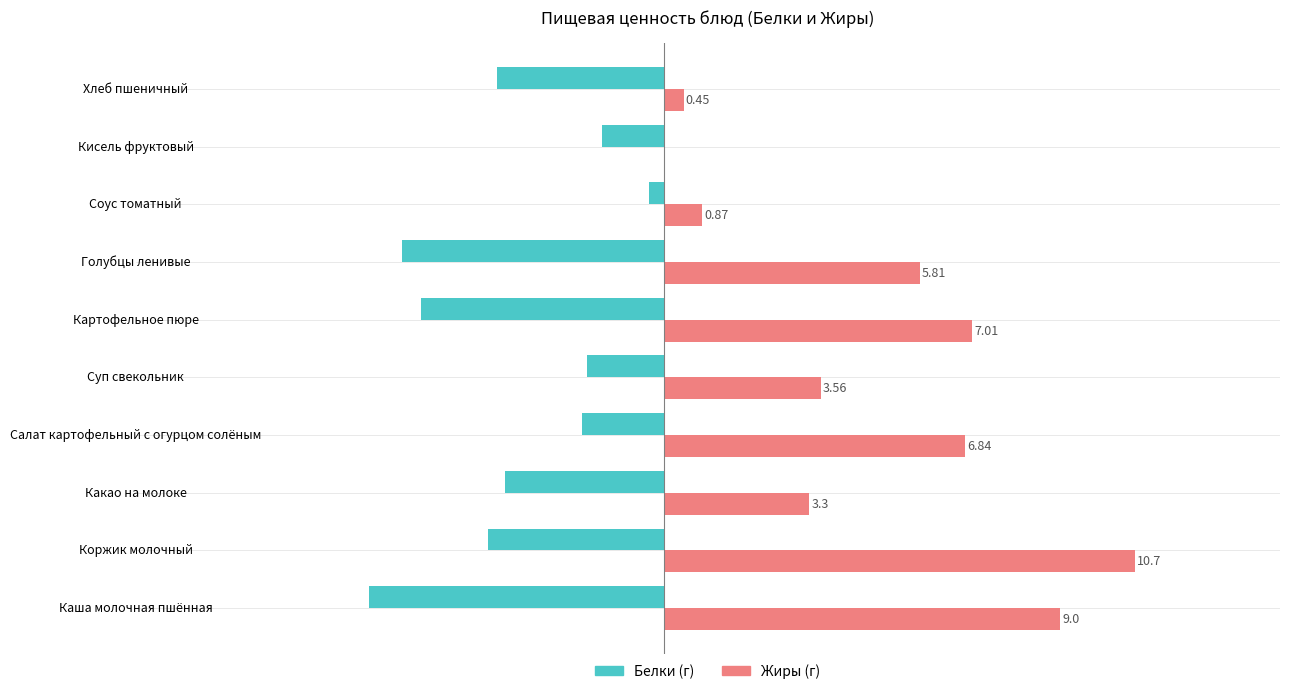

At which category does the chart reach its peak across all series?

Коржик молочный